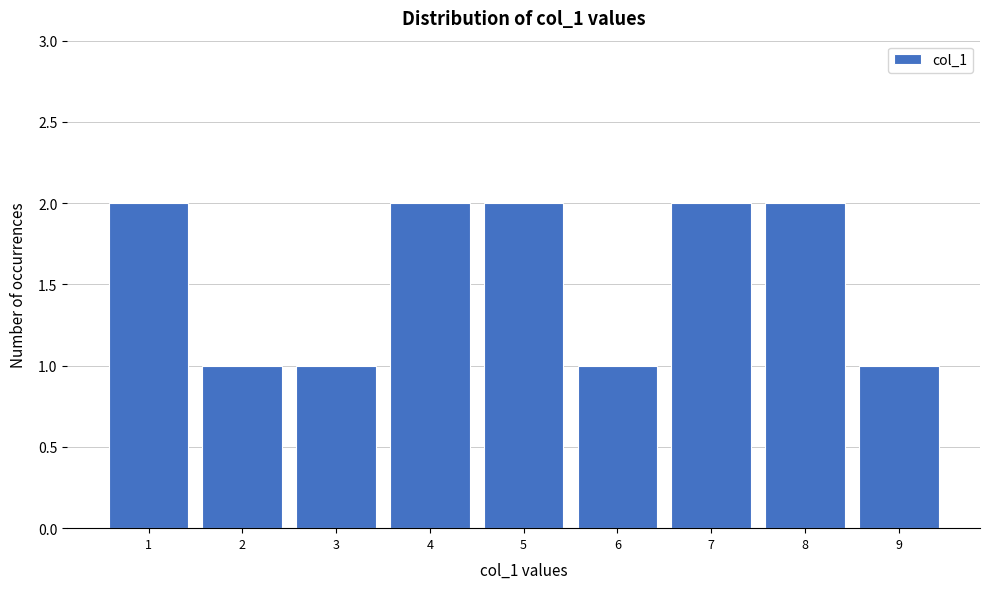

Reading left to right, transcribe this chart: for each bar, give the range it covers on the x-axis and its height. The values are not printed on the chart, so give them approximately, as read against the axis.

0.5 to 1.5: 2
1.5 to 2.5: 1
2.5 to 3.5: 1
3.5 to 4.5: 2
4.5 to 5.5: 2
5.5 to 6.5: 1
6.5 to 7.5: 2
7.5 to 8.5: 2
8.5 to 9.5: 1